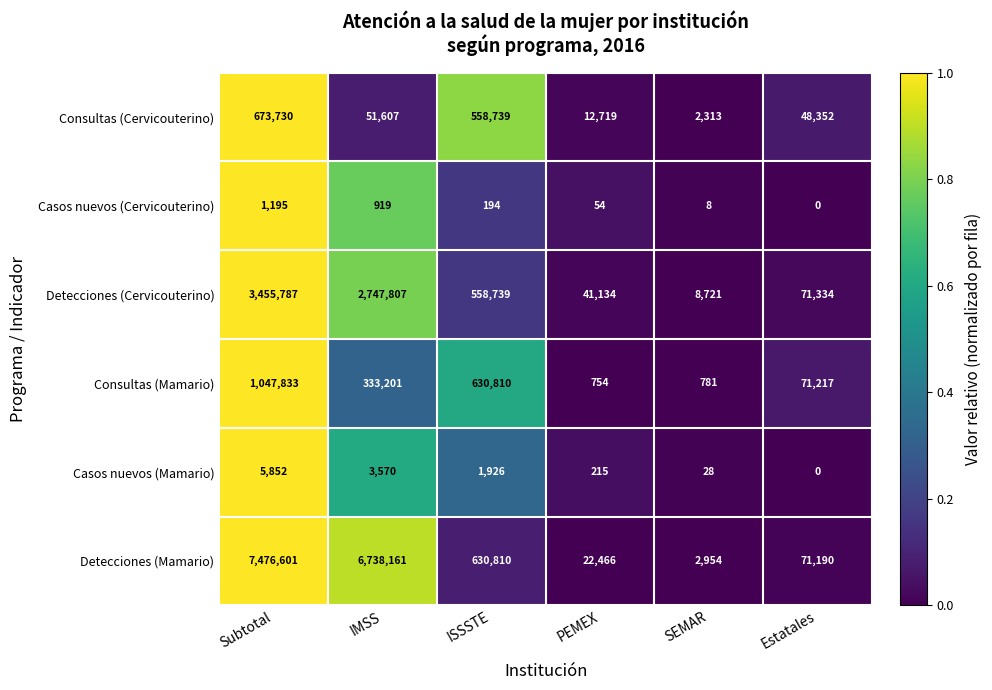

What is the total value across all series at ISSSTE?

2381218